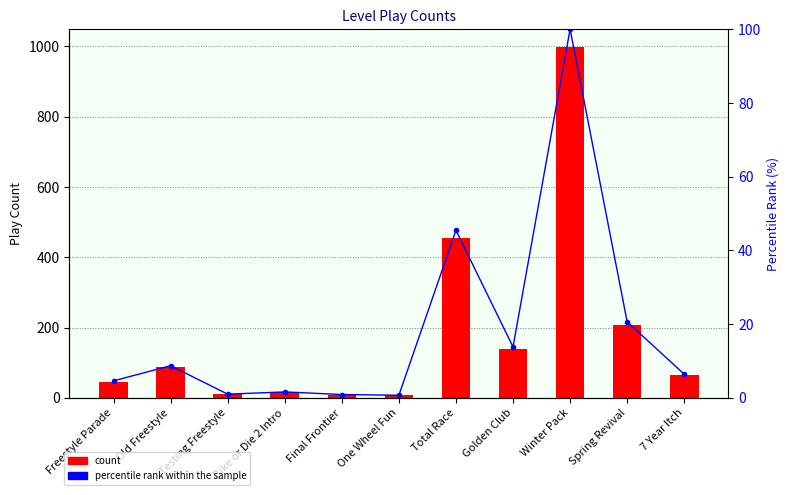

Is the value of count at Spring Revival greater than the value of percentile rank within the sample at Golden Club?

Yes